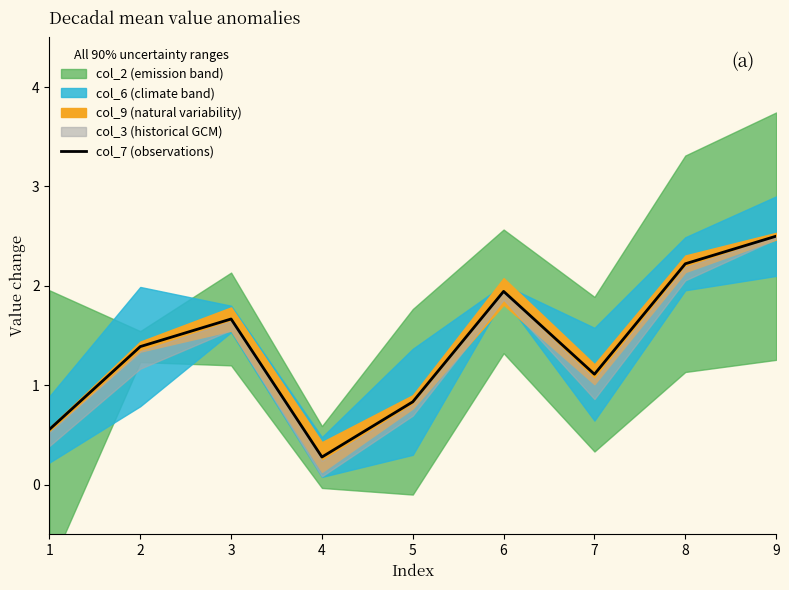

The chart shows a value of 2.9 at 6. True or false?

False